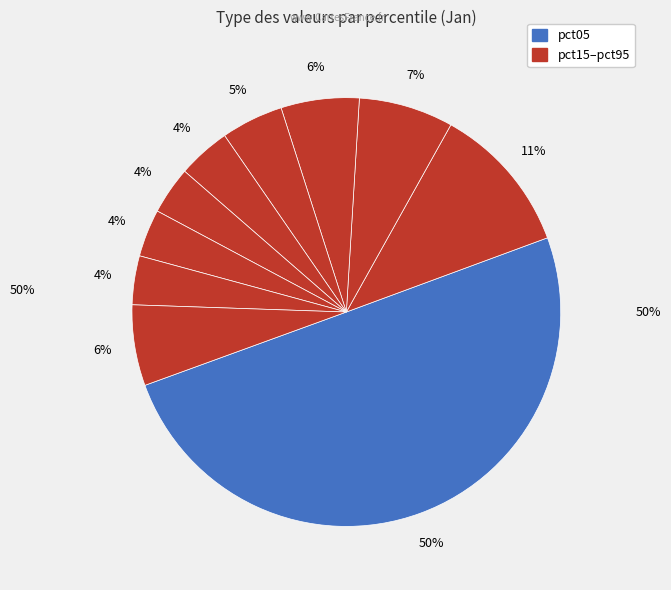

How many slices are in this pie chart?

10